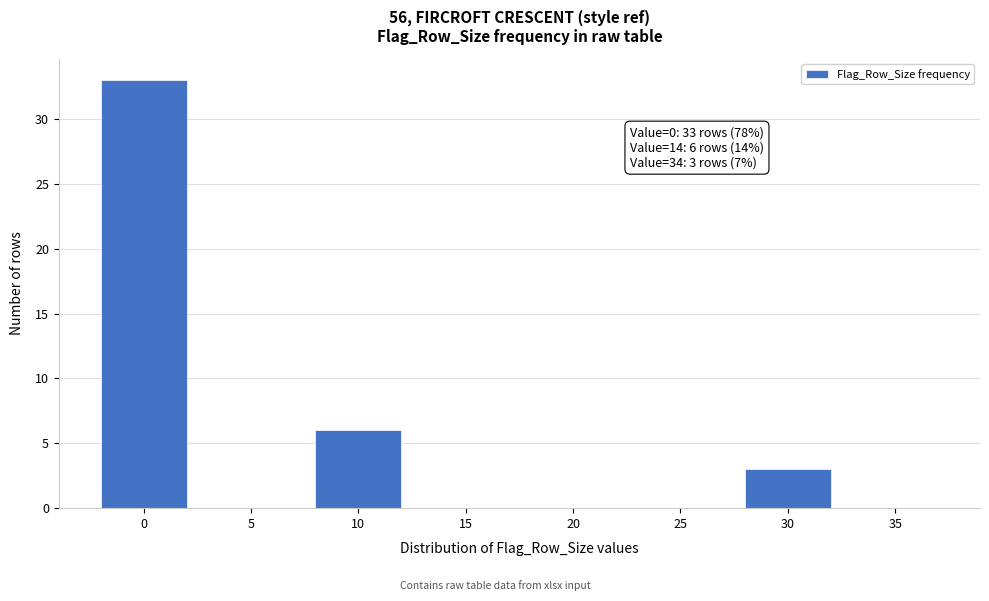

Reading left to right, list all the values displayed in this chart.

0=33	5=0	10=6	15=0	20=0	25=0	30=3	35=0